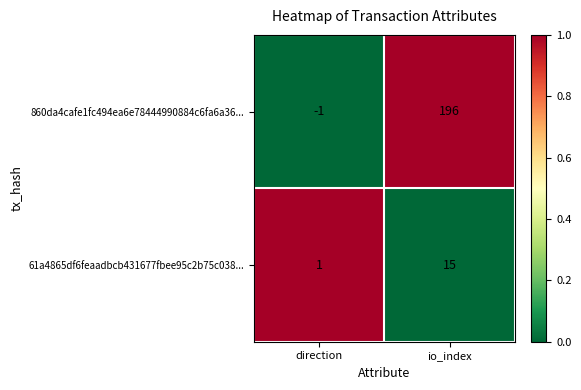

Reading left to right, list all the values displayed in this chart.

860da4cafe1fc494ea6e78444990884c6fa6a36...: -1	196
61a4865df6feaadbcb431677fbee95c2b75c038...: 1	15